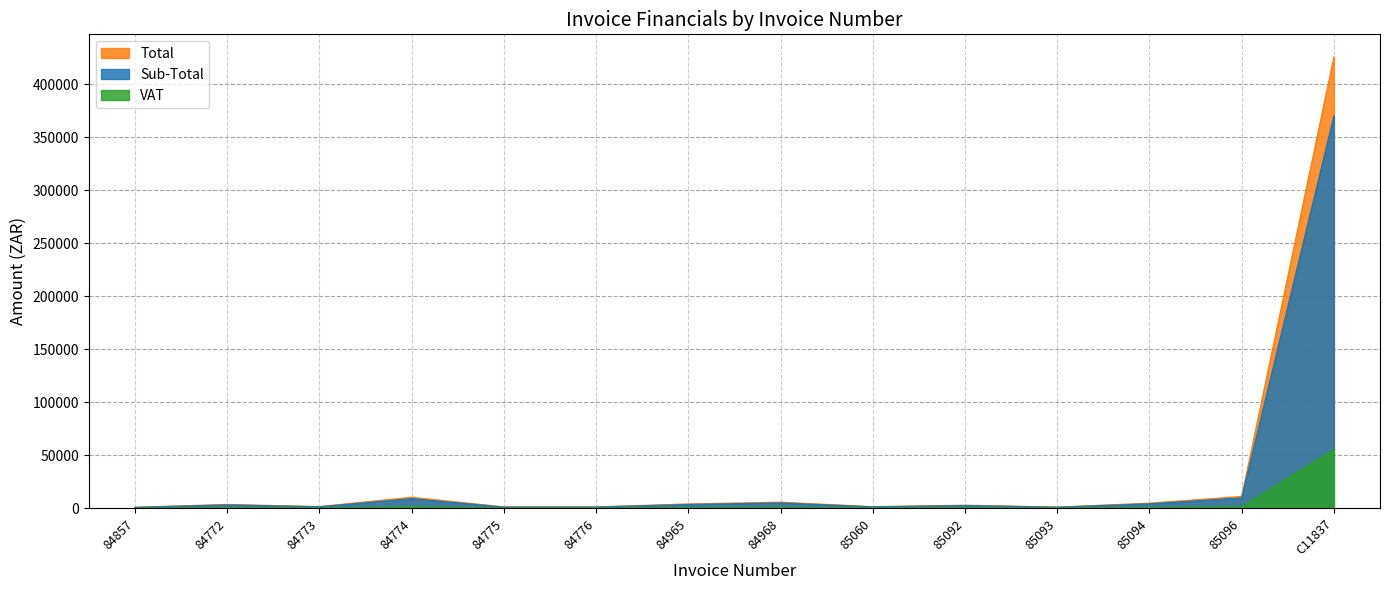

Read the Total value at 85093.

1102.6